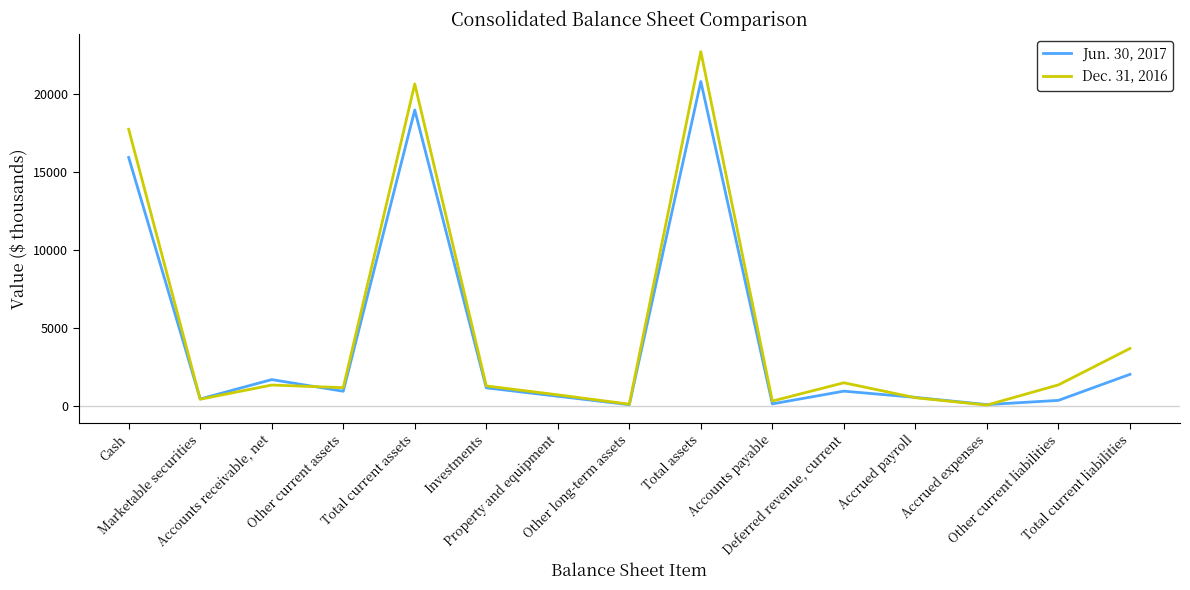

Is it true that Jun. 30, 2017 equals 121 at Accounts payable?

True